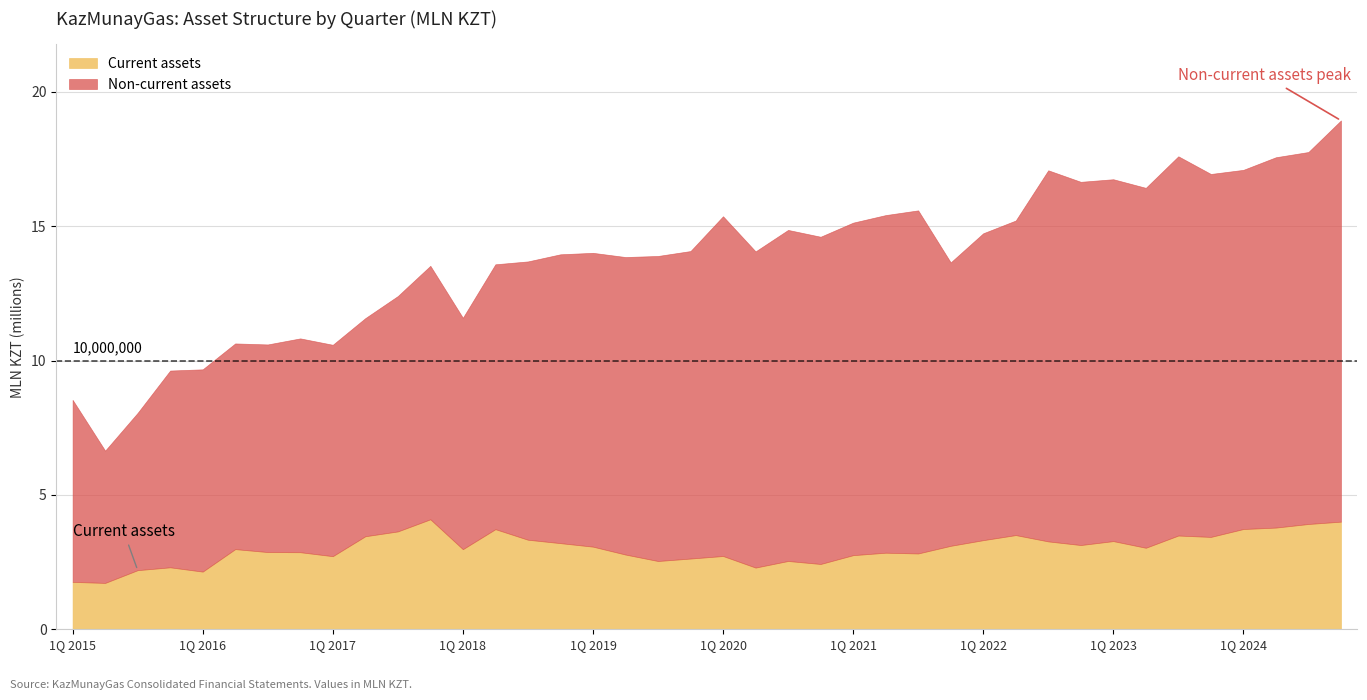

What is the maximum value for Non-current assets?

14928977.0